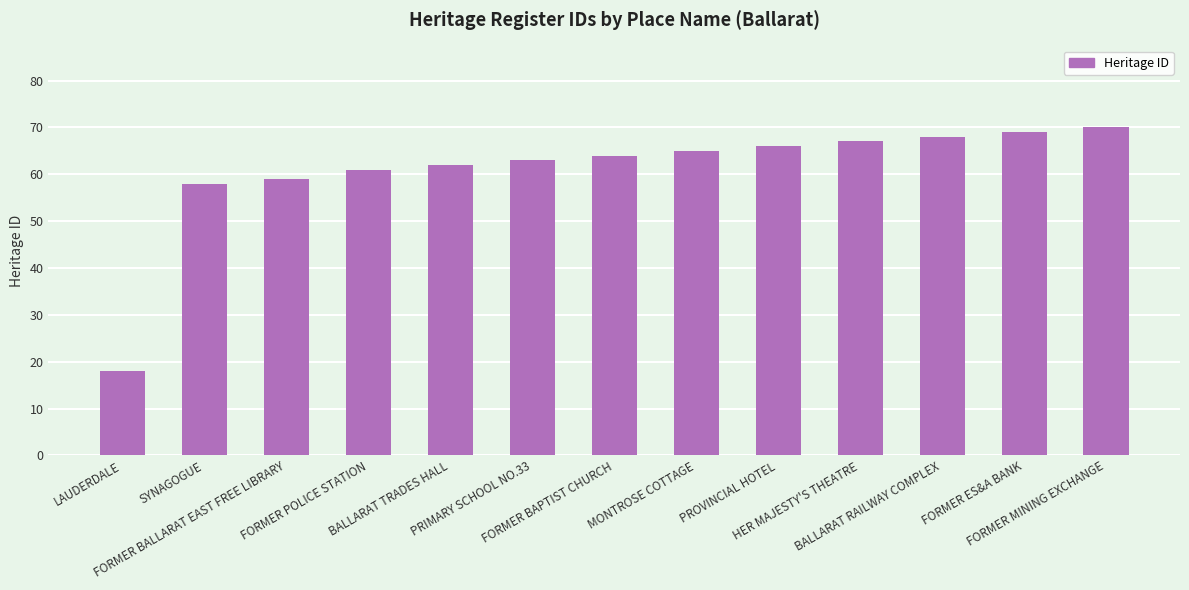

What is the value of the 12th bar from the left?

69